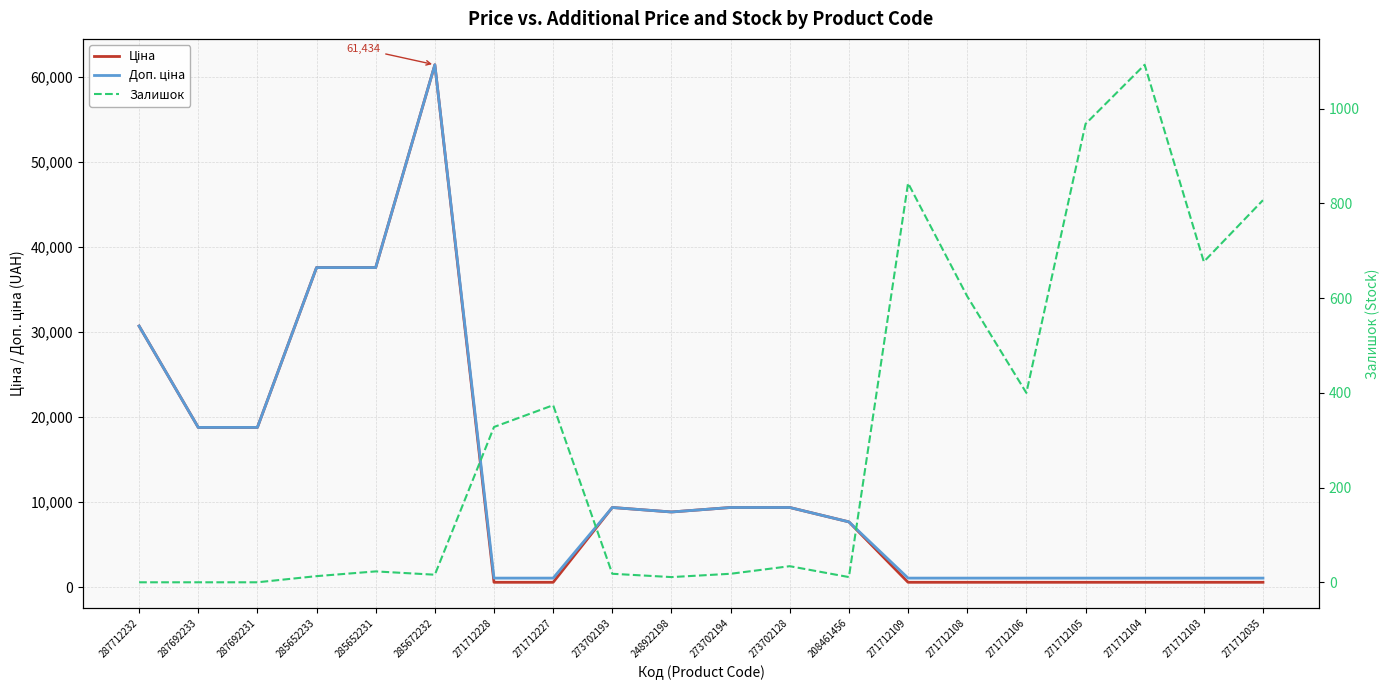

True or false: Ціна and Доп. ціна intersect in this chart.

False